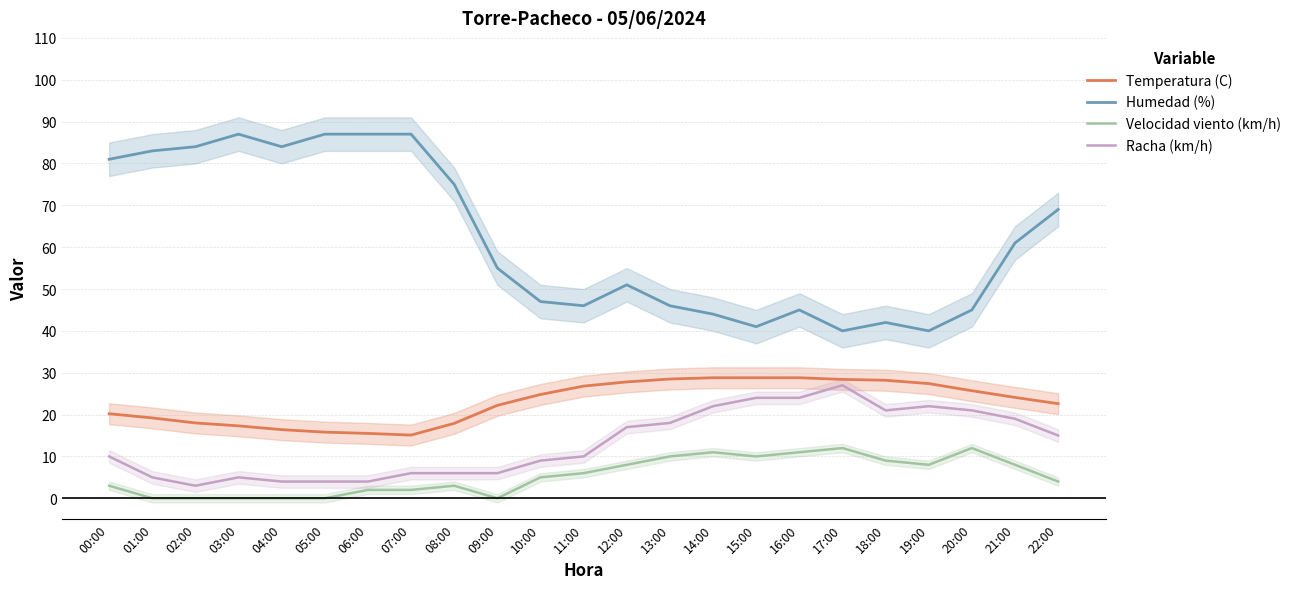

Which category has the lowest value in the Racha (km/h) series?

02:00